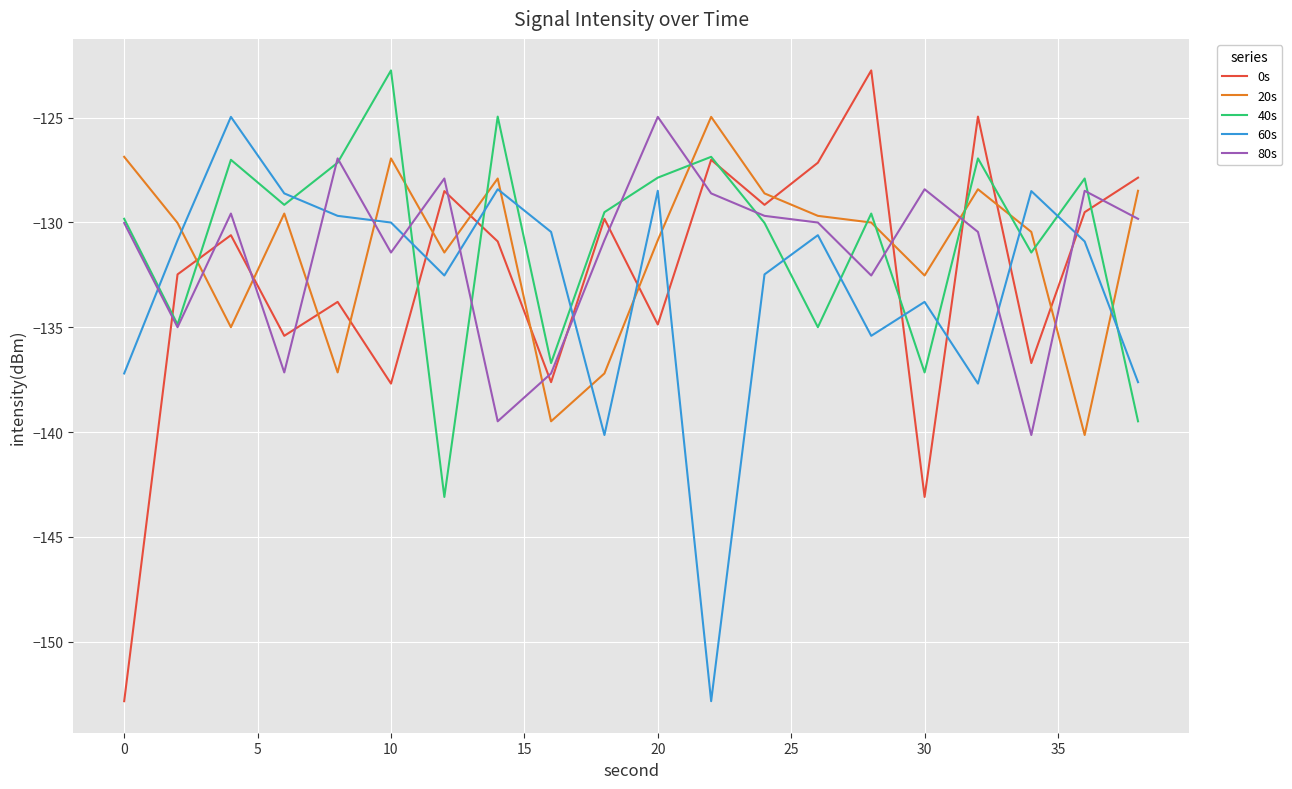

What is the maximum value for 0s?

-122.8